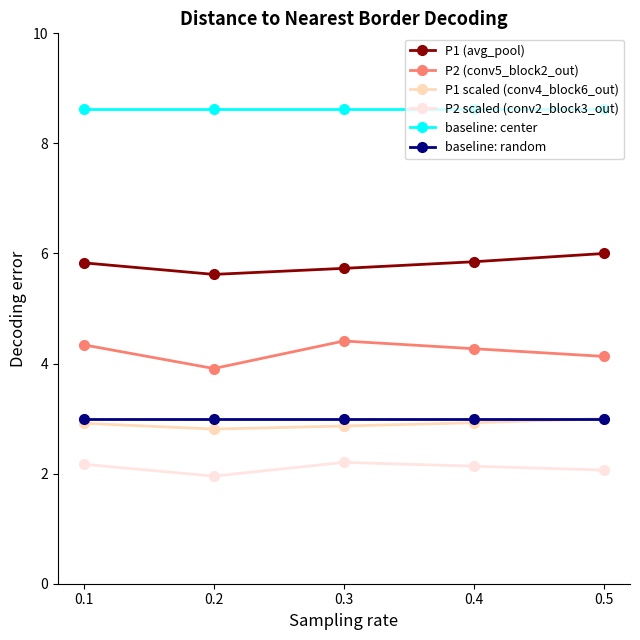

What is the value of the P1 (avg_pool) point at the 1st from the left?

5.8